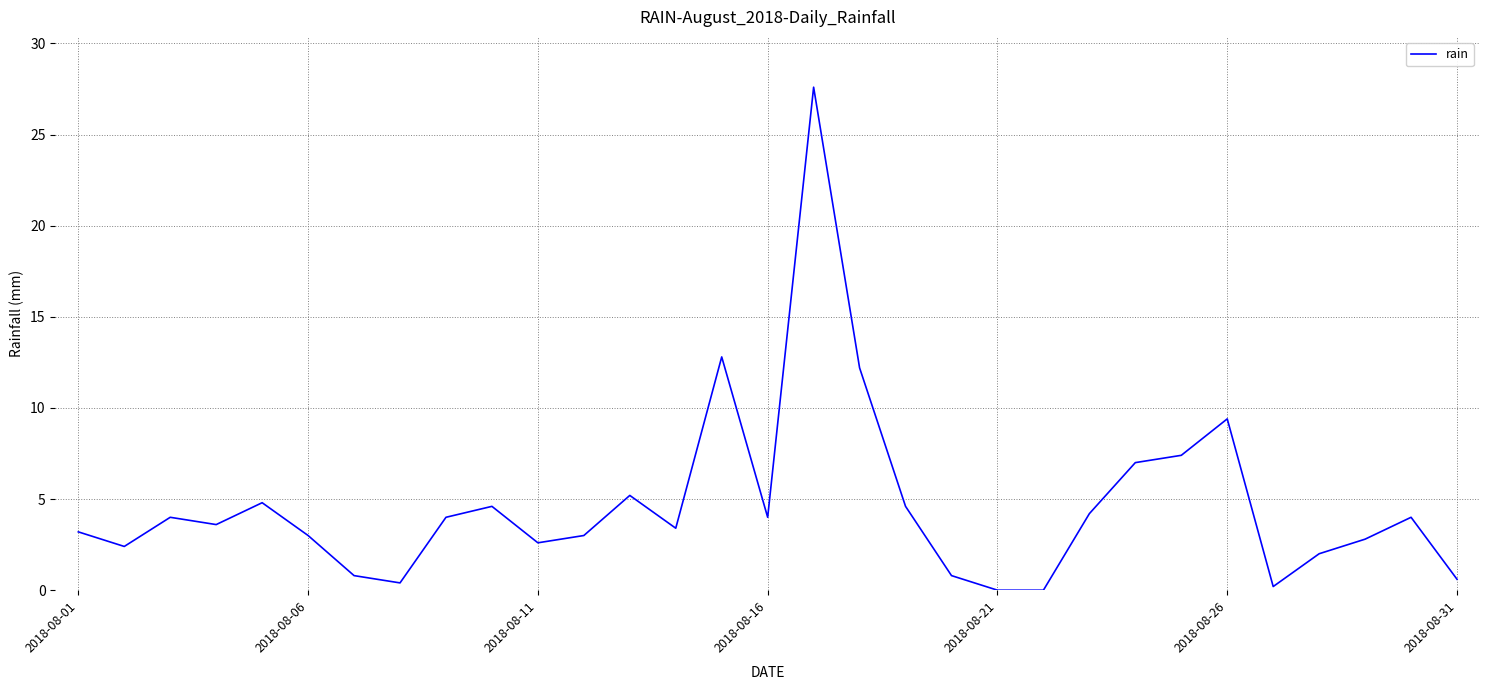

What is the difference between the maximum and minimum values?

27.6